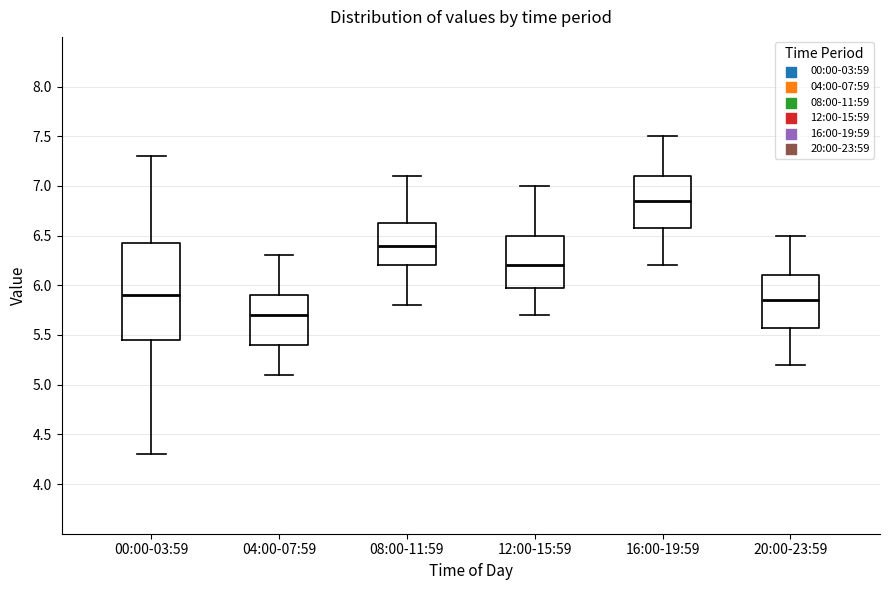

Which box's median line is the highest?

16:00-19:59